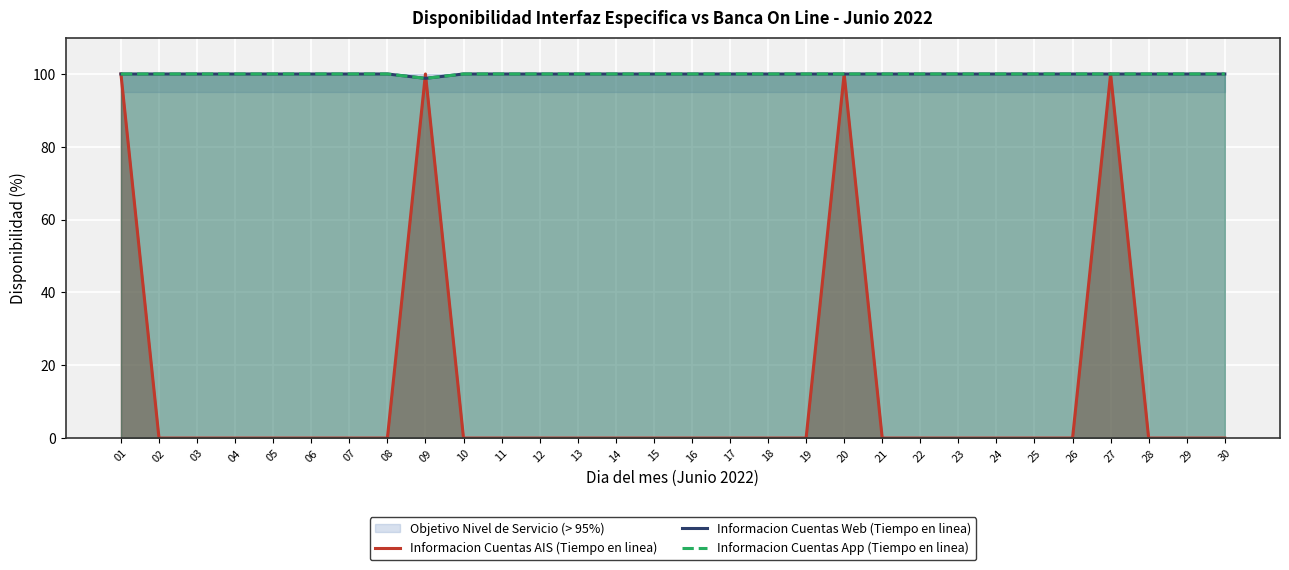

At 09, list the series in order from largest to smallest.

Informacion Cuentas AIS (Tiempo en linea), Informacion Cuentas Web (Tiempo en linea), Informacion Cuentas App (Tiempo en linea)